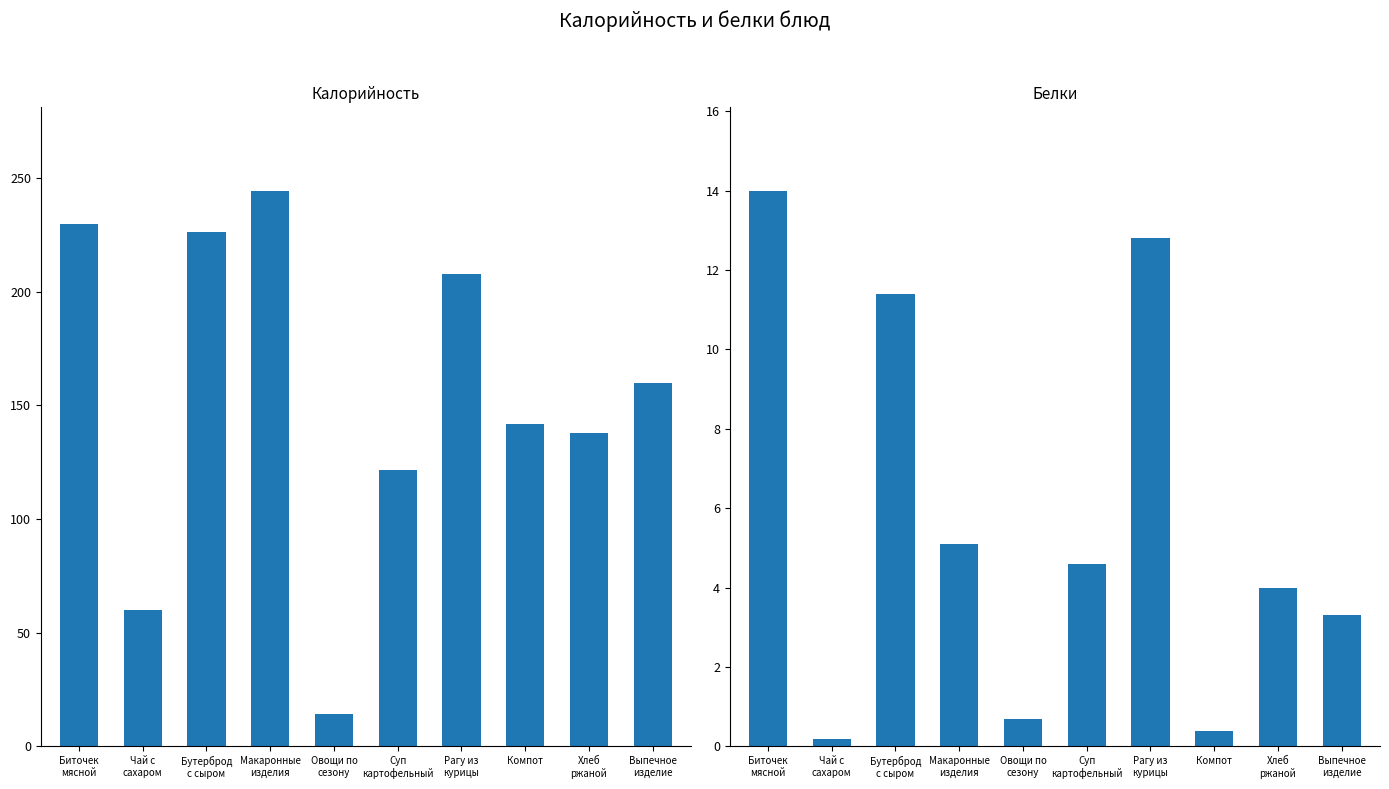

Between Макаронные
изделия and Компот, which series saw the biggest shift?

Калорийность